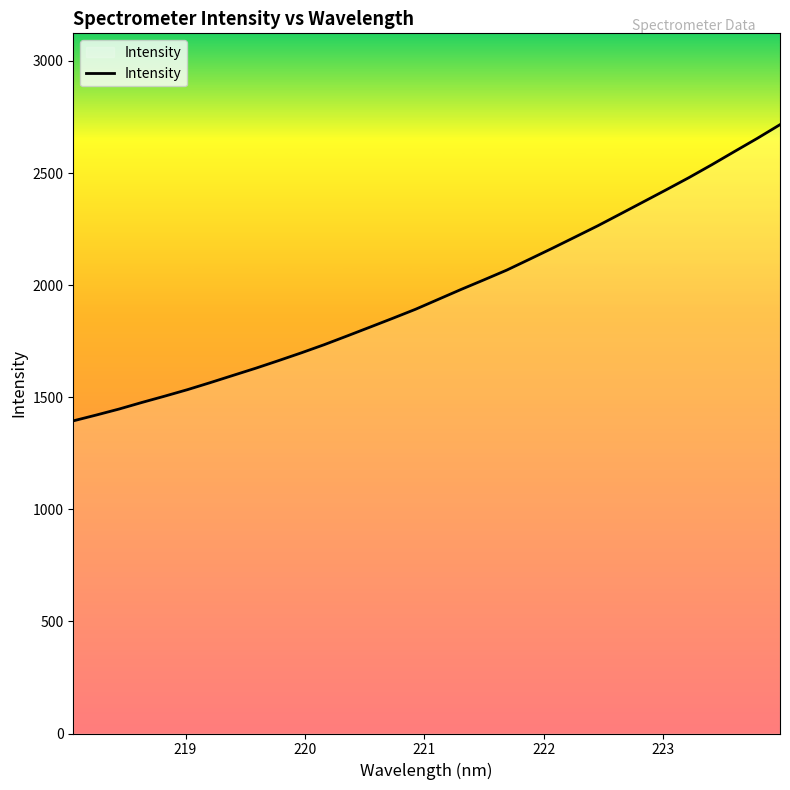

What is the difference between the maximum and minimum values?

1321.2